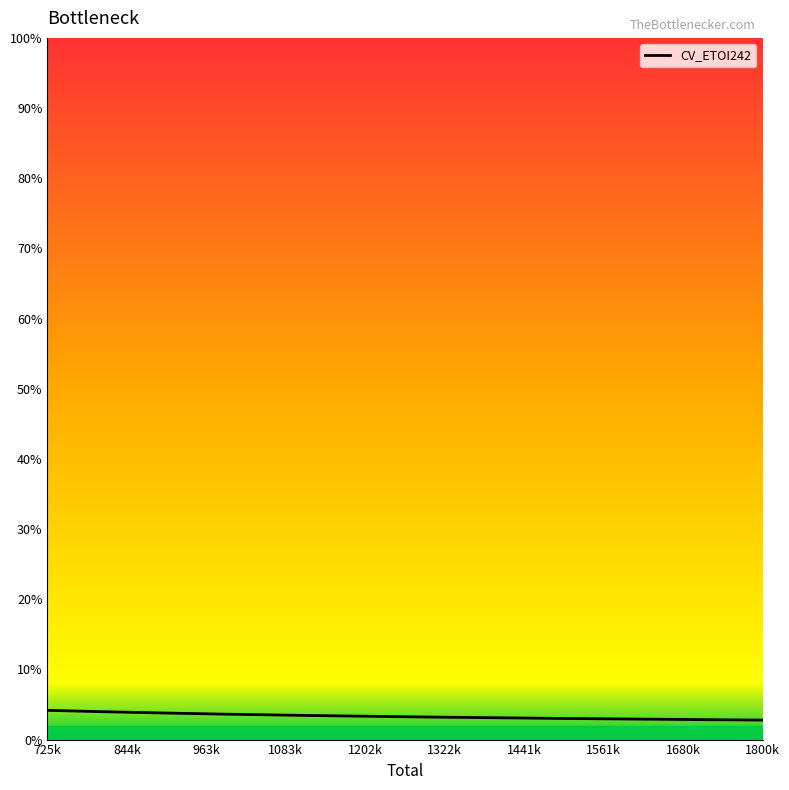

The chart shows a value of 3.9 at 850000. True or false?

True